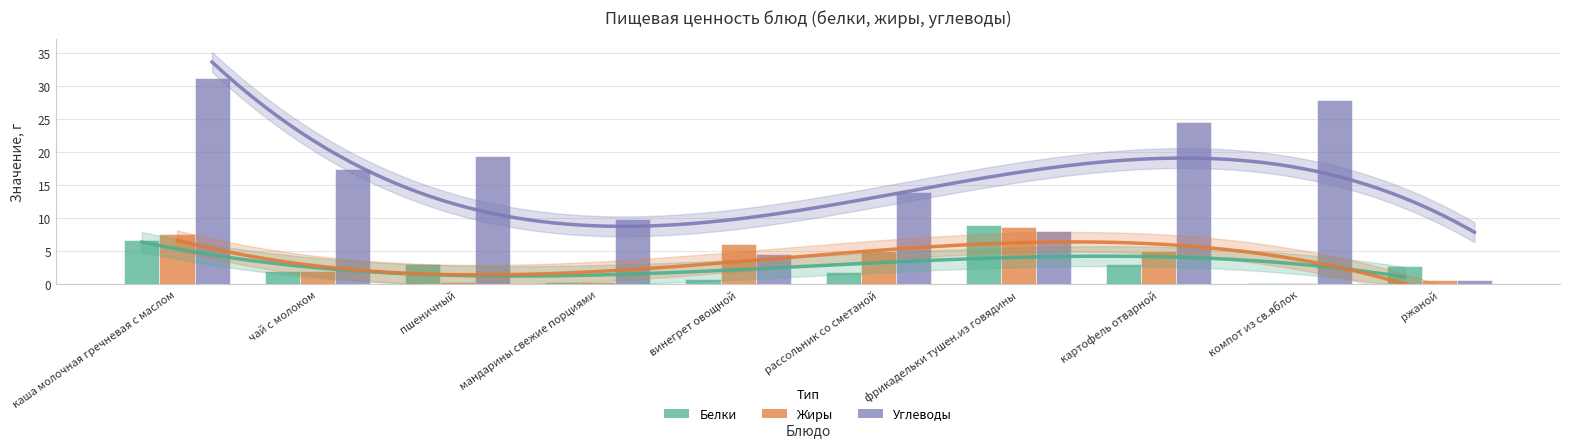

At which label does Белки reach its peak?

фрикадельки тушен.из говядины